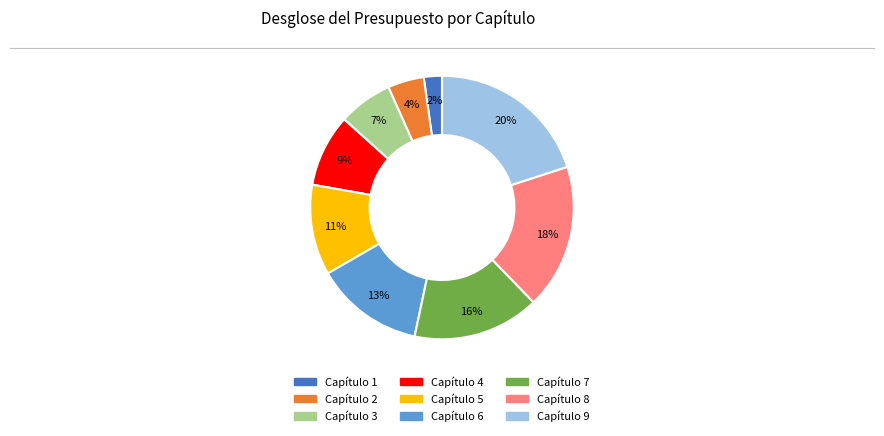

Which slice is the largest?

Capítulo 9